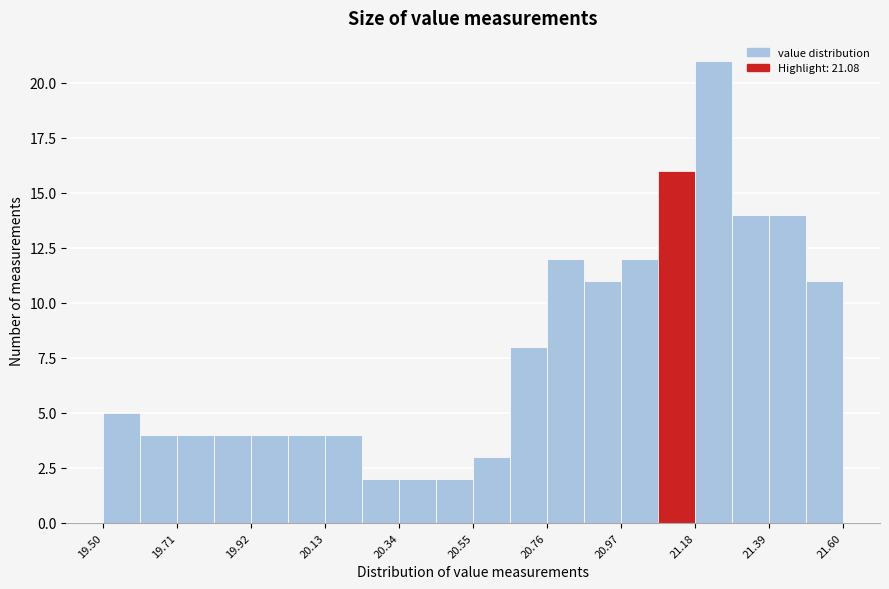

Around what value on the x-axis is the tallest bar? Give the approximate position of its centre, as read against the axis.

21.25